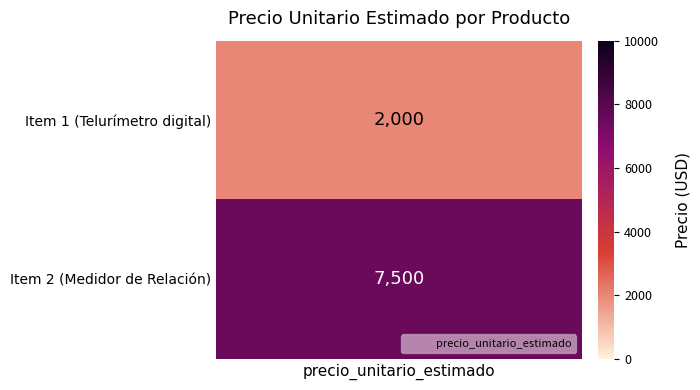

Is the value of numero at 1 greater than the value of Telurometro (Telurímetro digital) at 1?

No